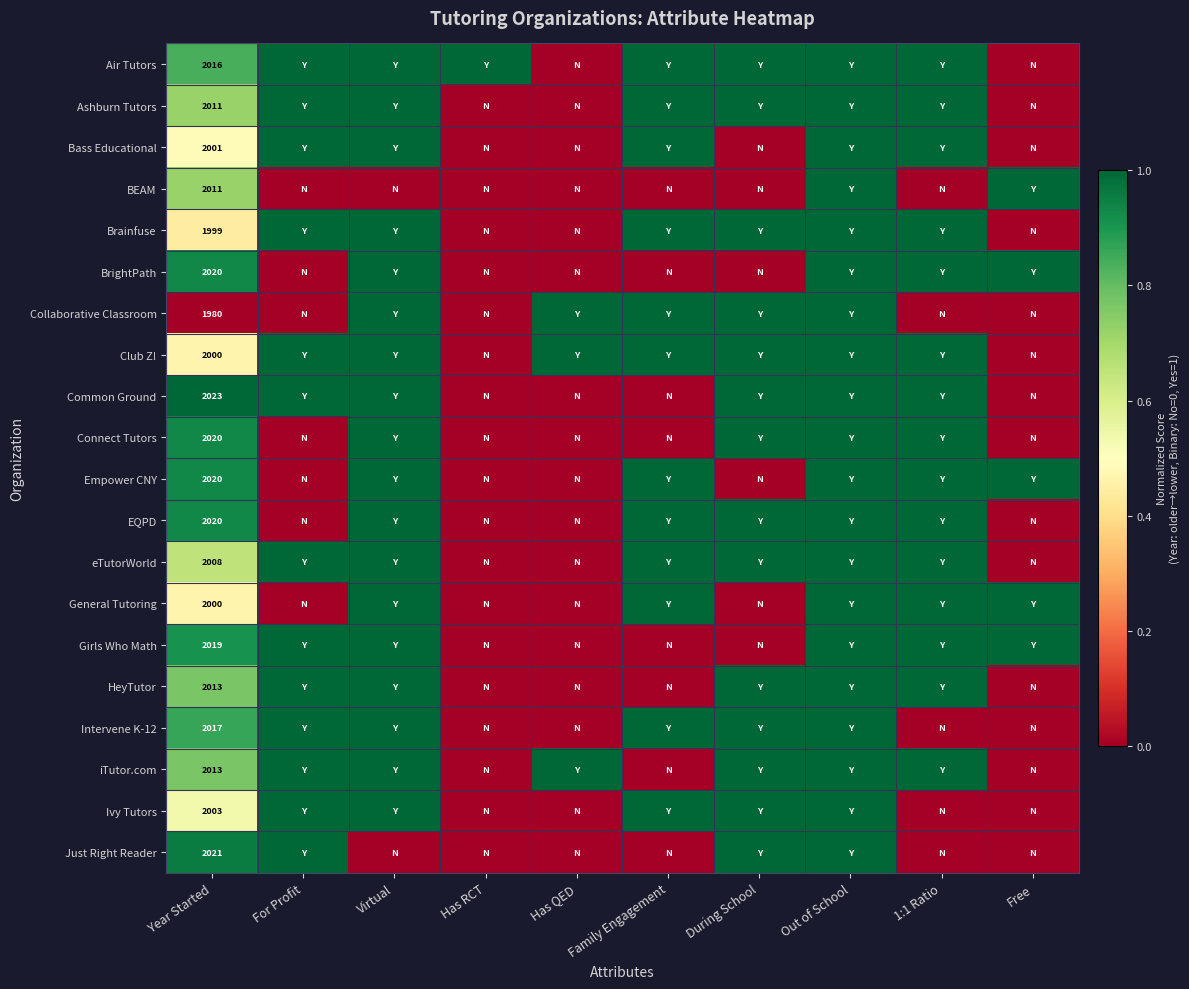

Which has a higher value, Year Started or 1:1 Ratio?

1:1 Ratio